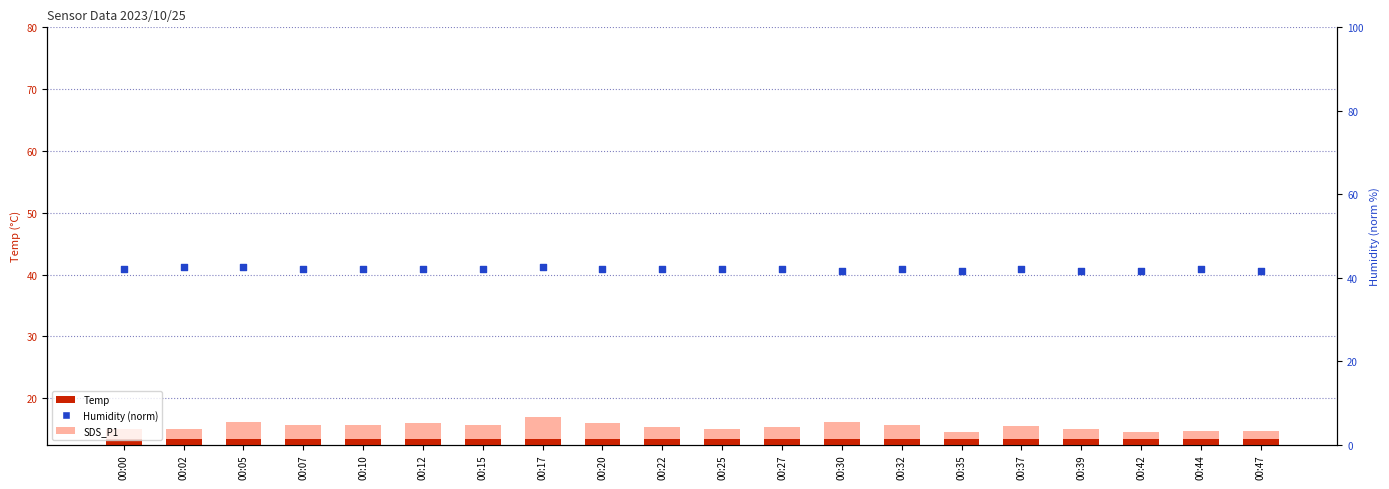

Is the value of Temp at 00:20 greater than the value of Humidity (norm) at 00:17?

No